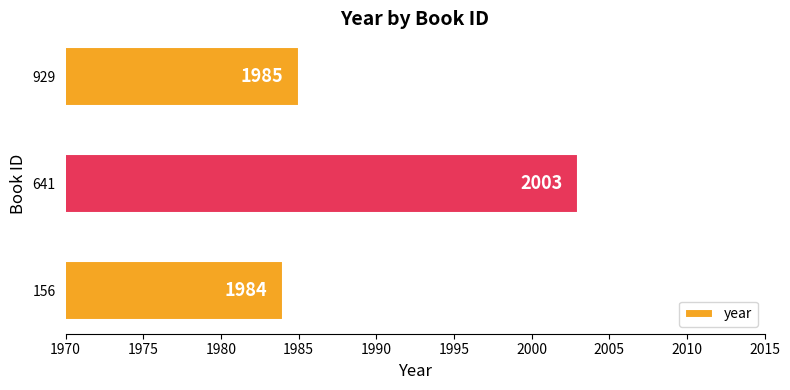

How many values are below 1985?

1